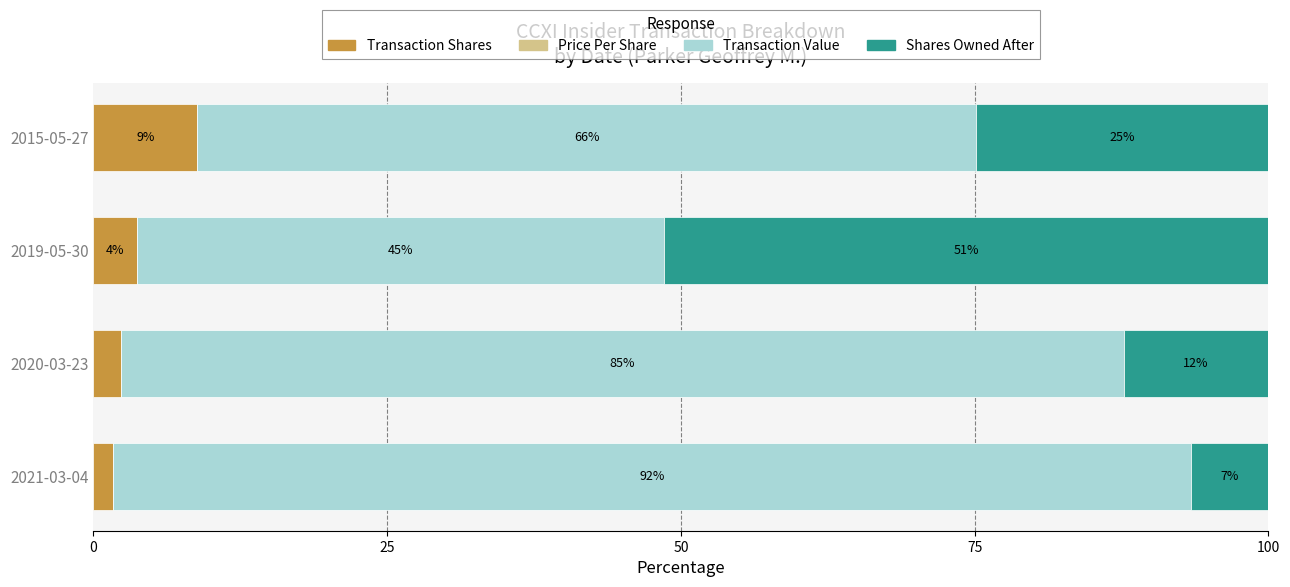

What is the total value across all series at 2019-05-30?

100.0